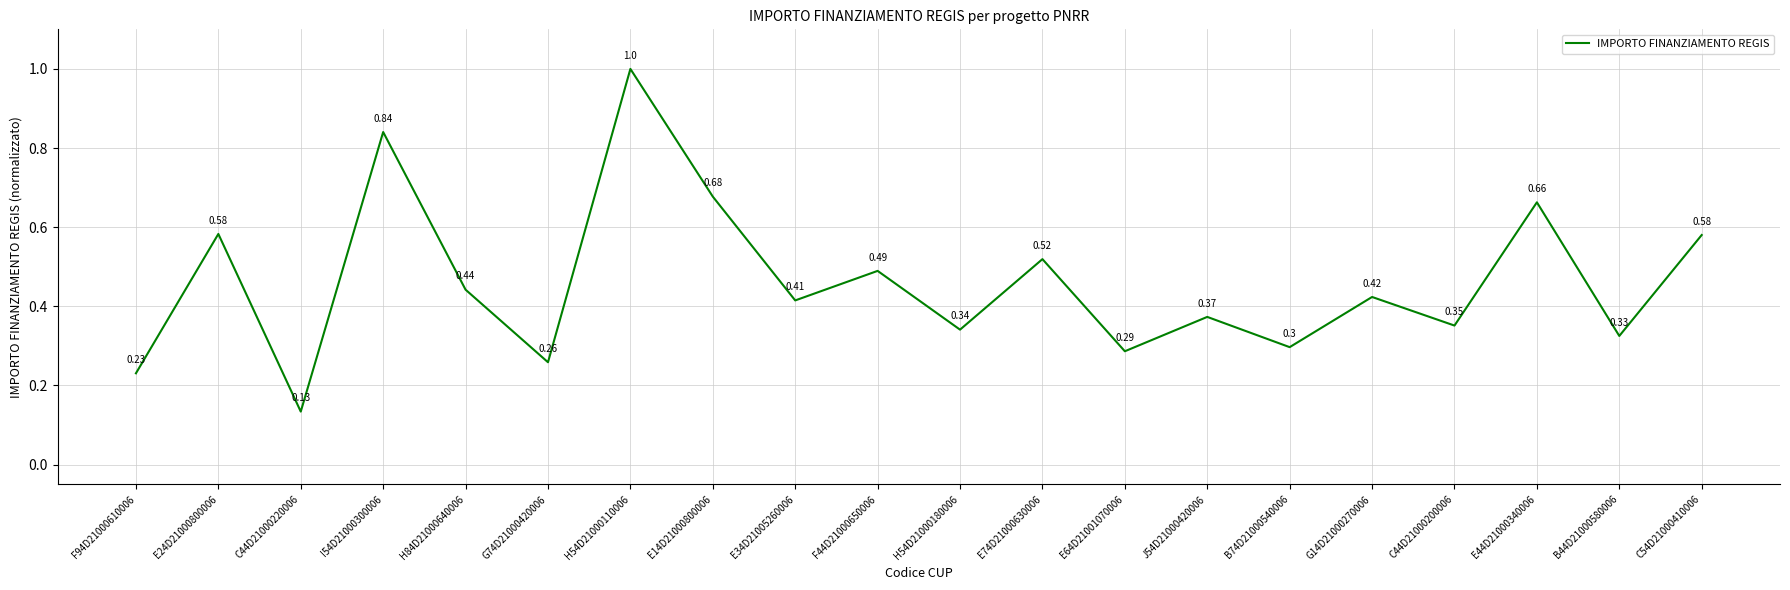

Between E44D21000340006 and J54D21000420006, which is larger?

E44D21000340006